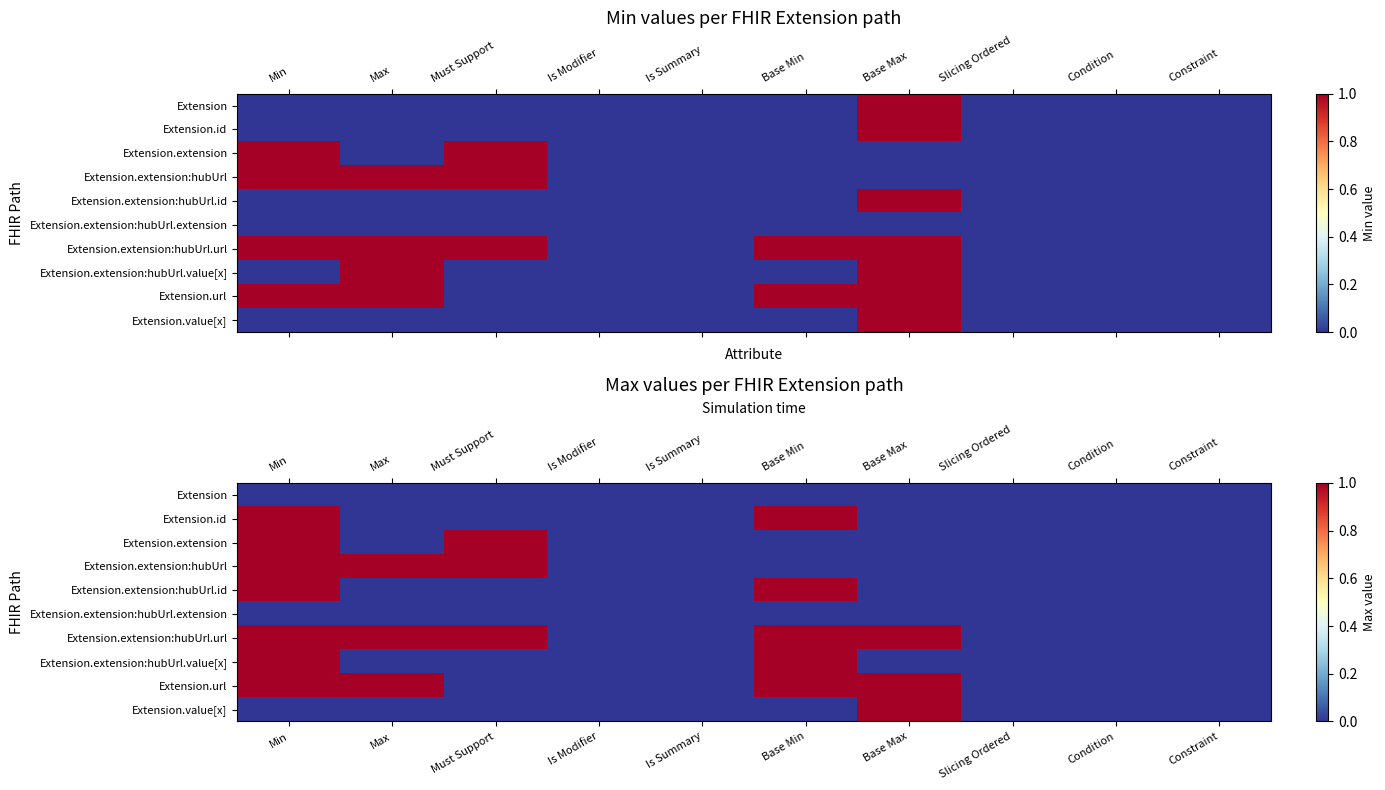

Is it true that Extension equals 0 at Constraint?

True